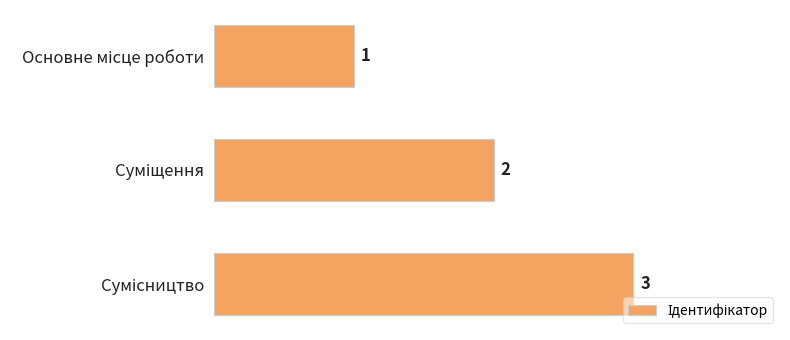

Count the values in the range 1 to 3.

3